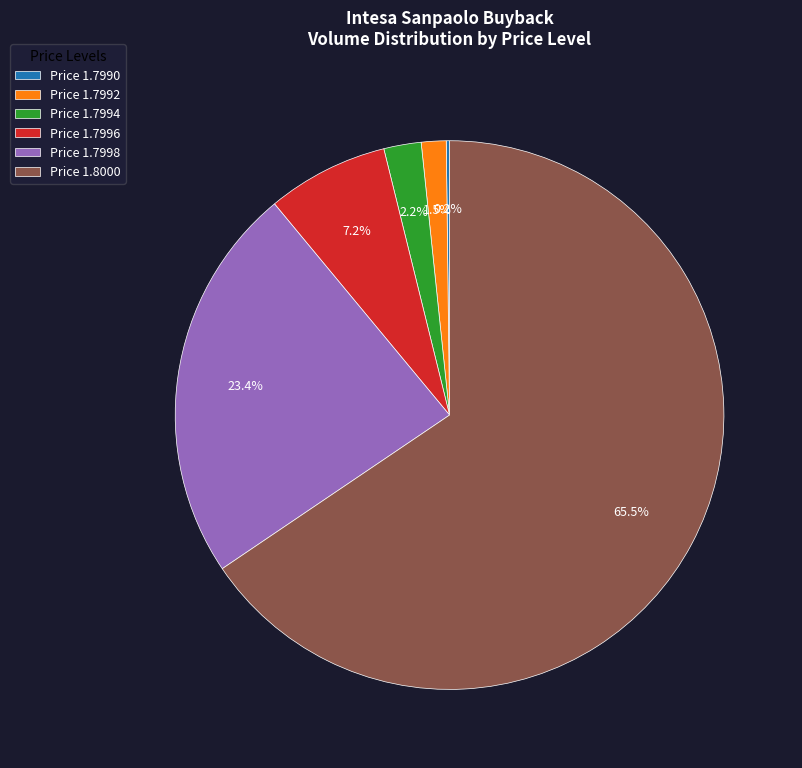

What is the total percentage of Price 1.7996 and Price 1.7998?

30.6%